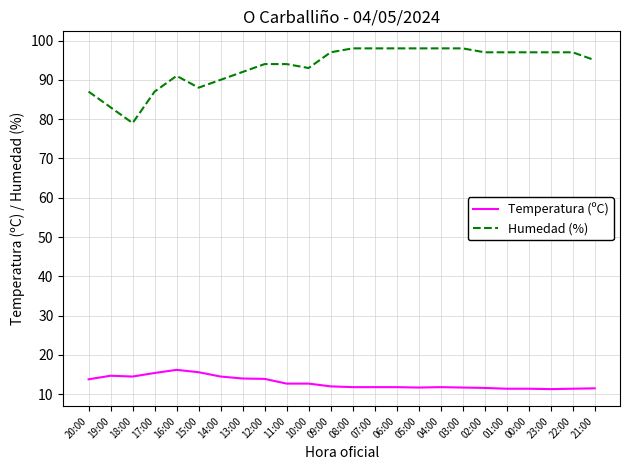

True or false: Humedad (%) and Temperatura (ºC) intersect in this chart.

False